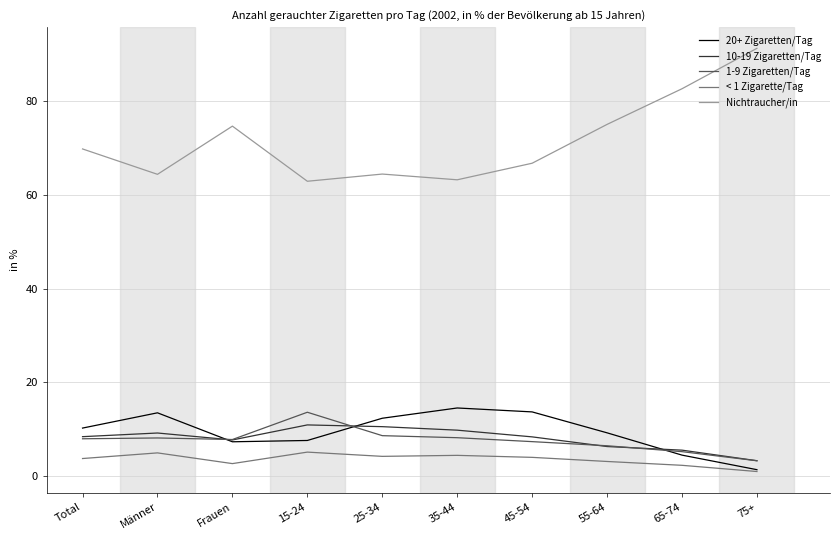

Is it true that < 1 Zigarette/Tag equals 1.2 at 35-44?

False